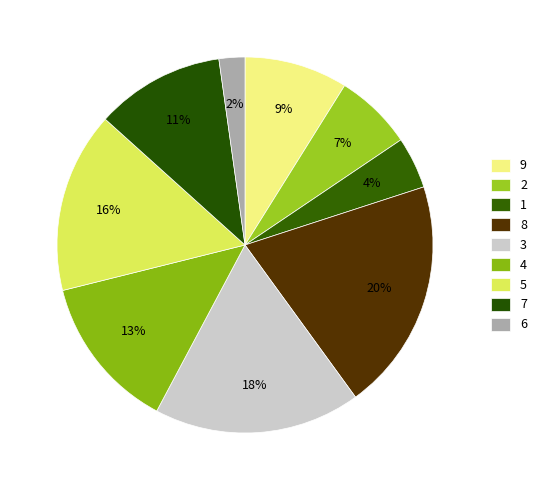

Count the number of slices in the pie.

9